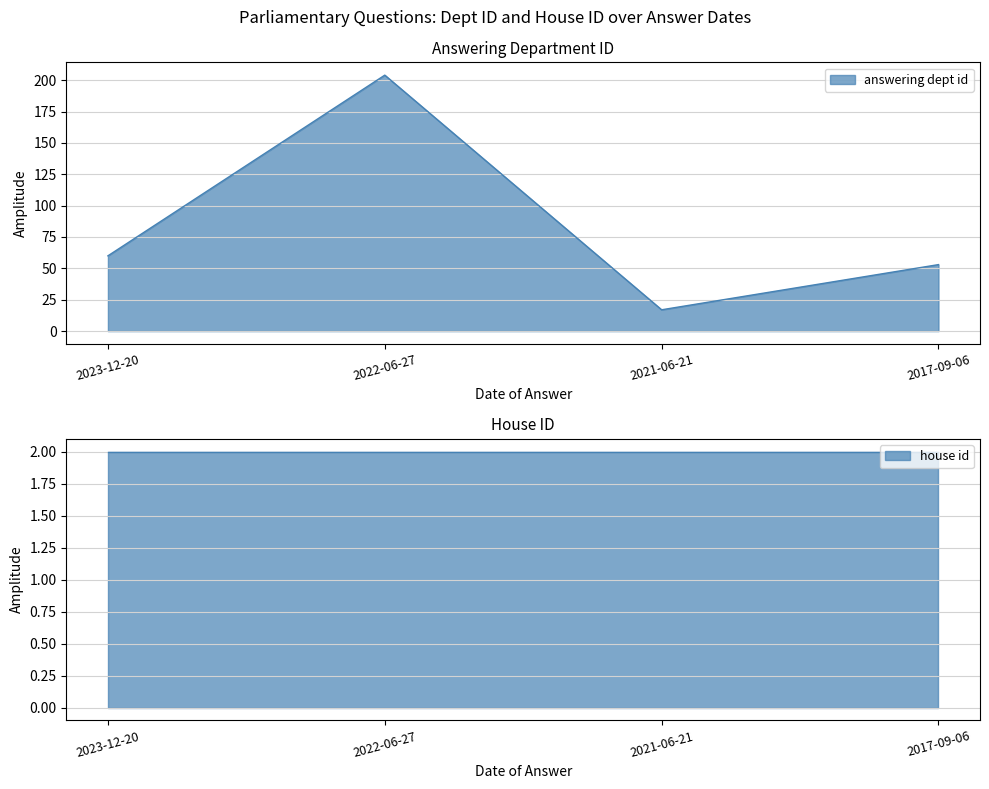

What is the change in value from 2022-06-27 to 2021-06-21?

-187